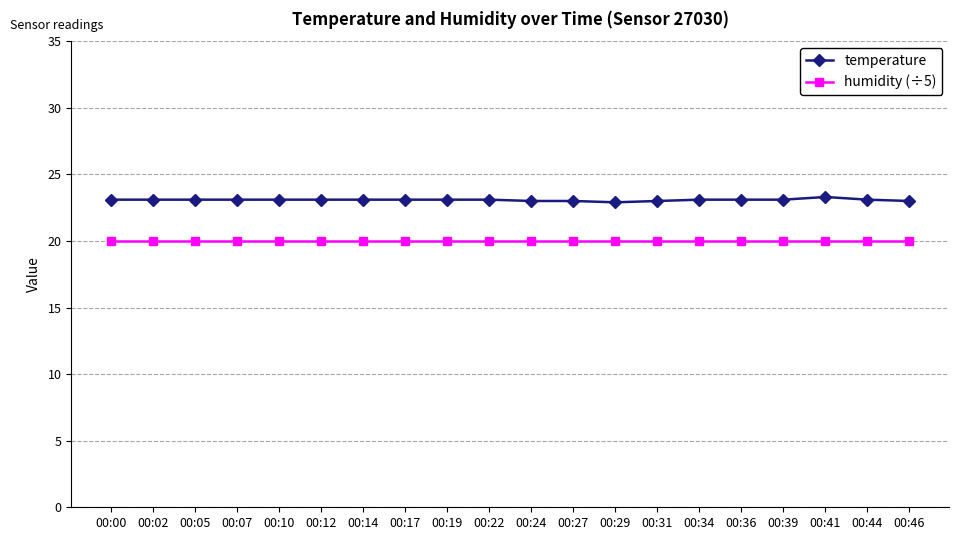

Rank the series by their maximum value, from lowest to highest.

humidity (÷5), temperature